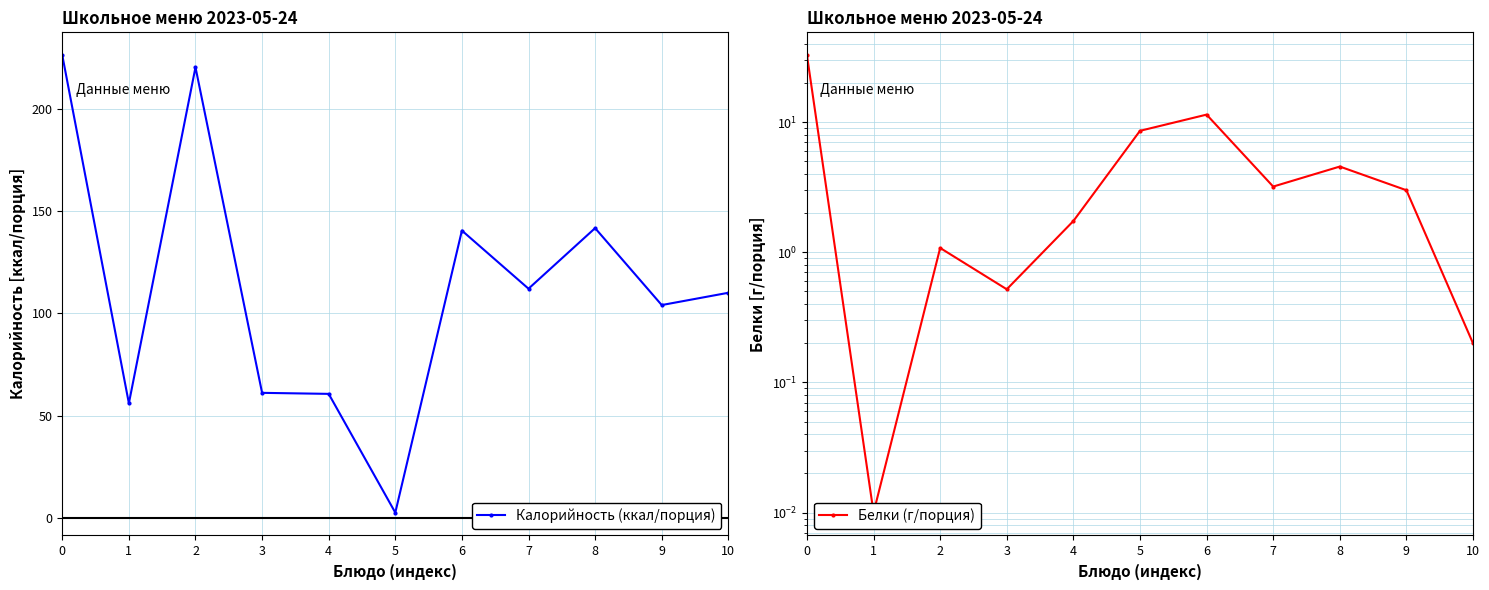

How many lines are shown in the chart?

2